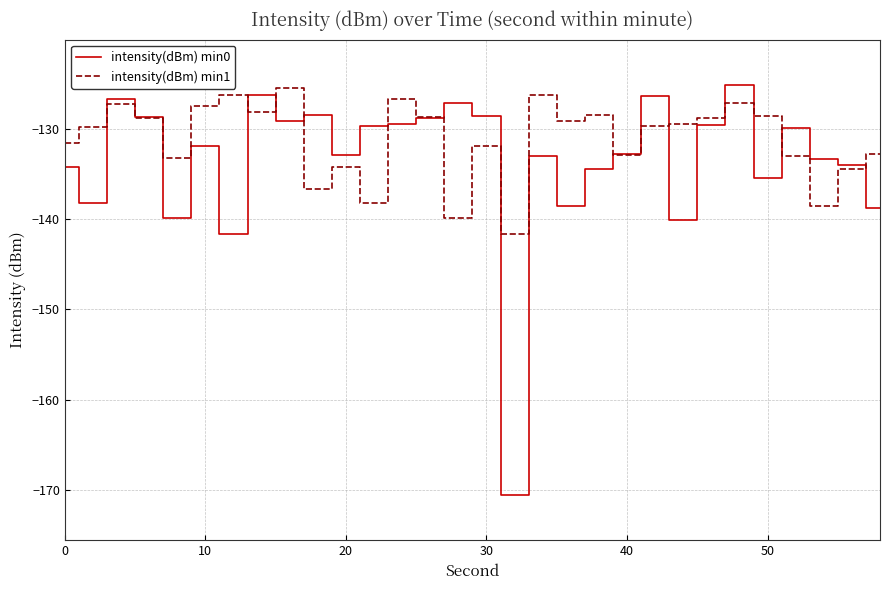

What is the maximum value for intensity(dBm) min1?

-125.5